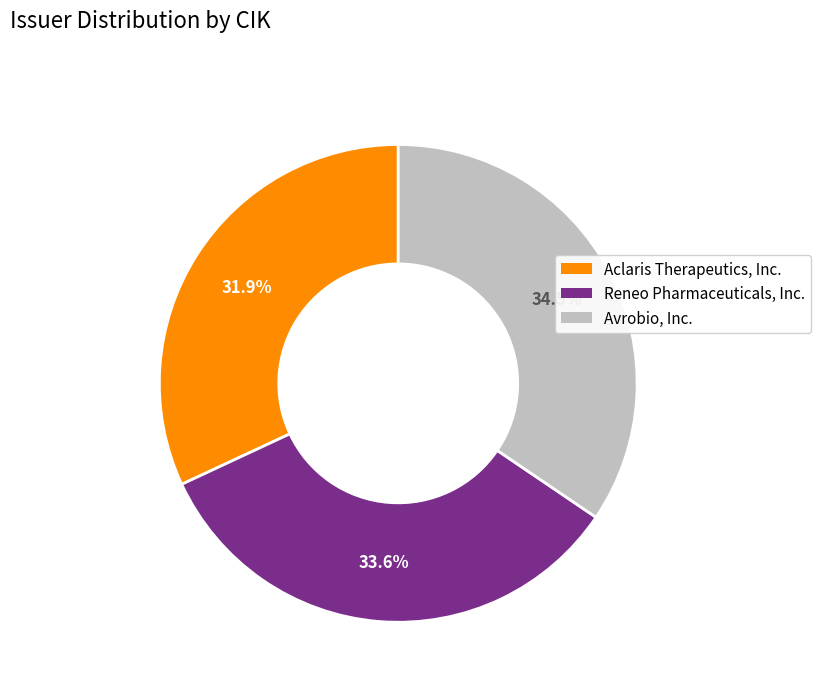

Is there a majority slice in this chart?

No